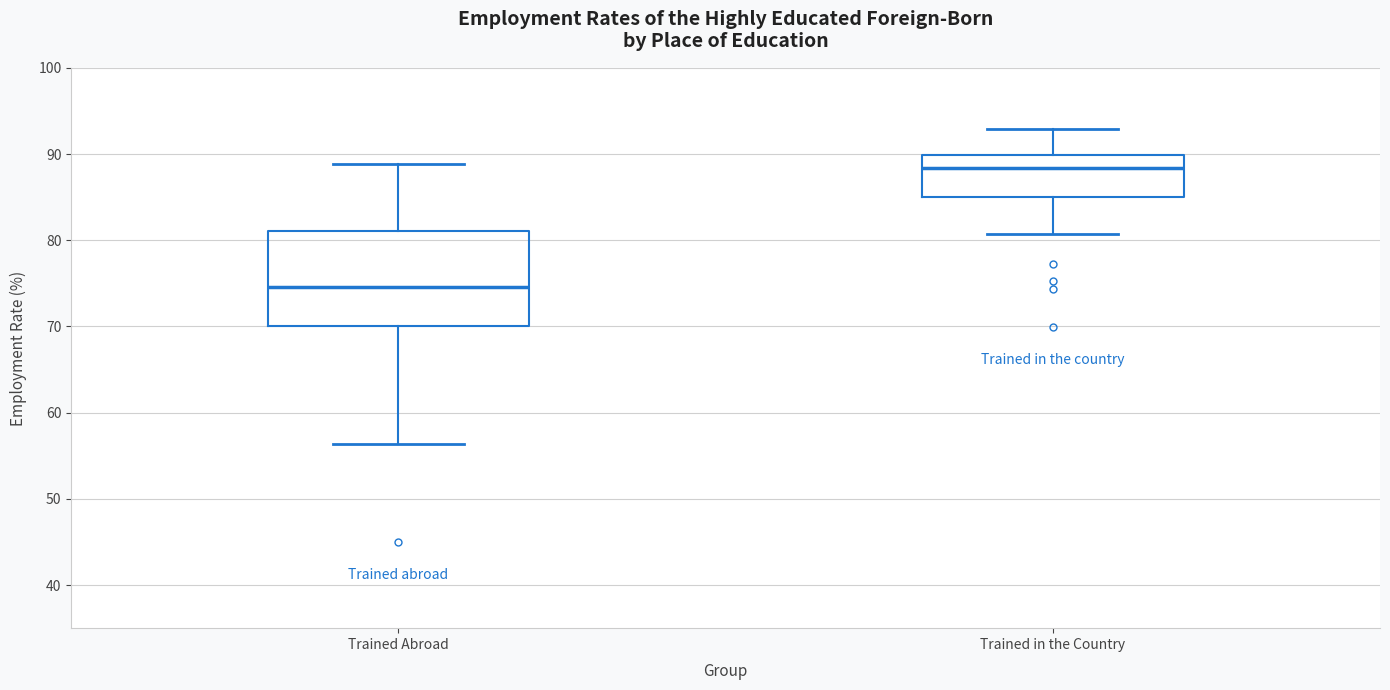

Reading left to right, read every box against the y-axis: the position of its median line, the range the box covers, and the ends of its whiskers. The values are not printed on the chart, so give them approximately, as read against the axis.

Trained Abroad: median 75, box 70 to 81, whiskers 56 to 89
Trained in the Country: median 88, box 85 to 90, whiskers 81 to 93